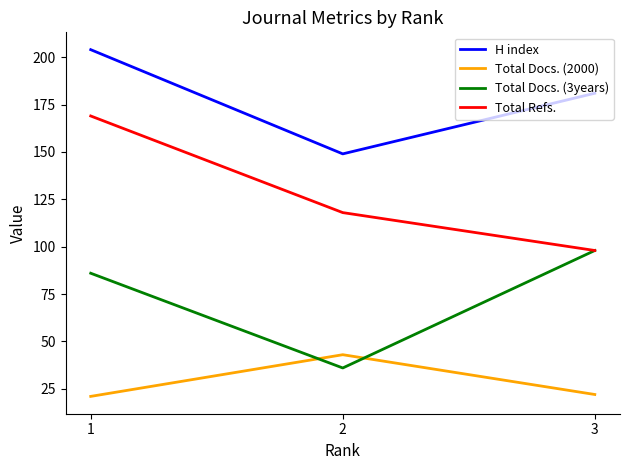

How many lines are shown in the chart?

4